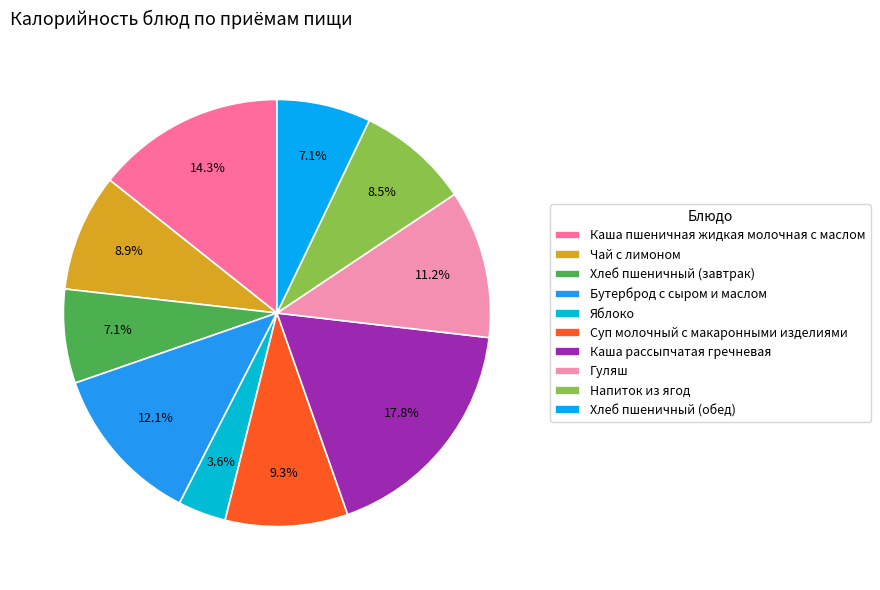

To the nearest percent, what percentage of the pie is Чай с лимоном?

9%